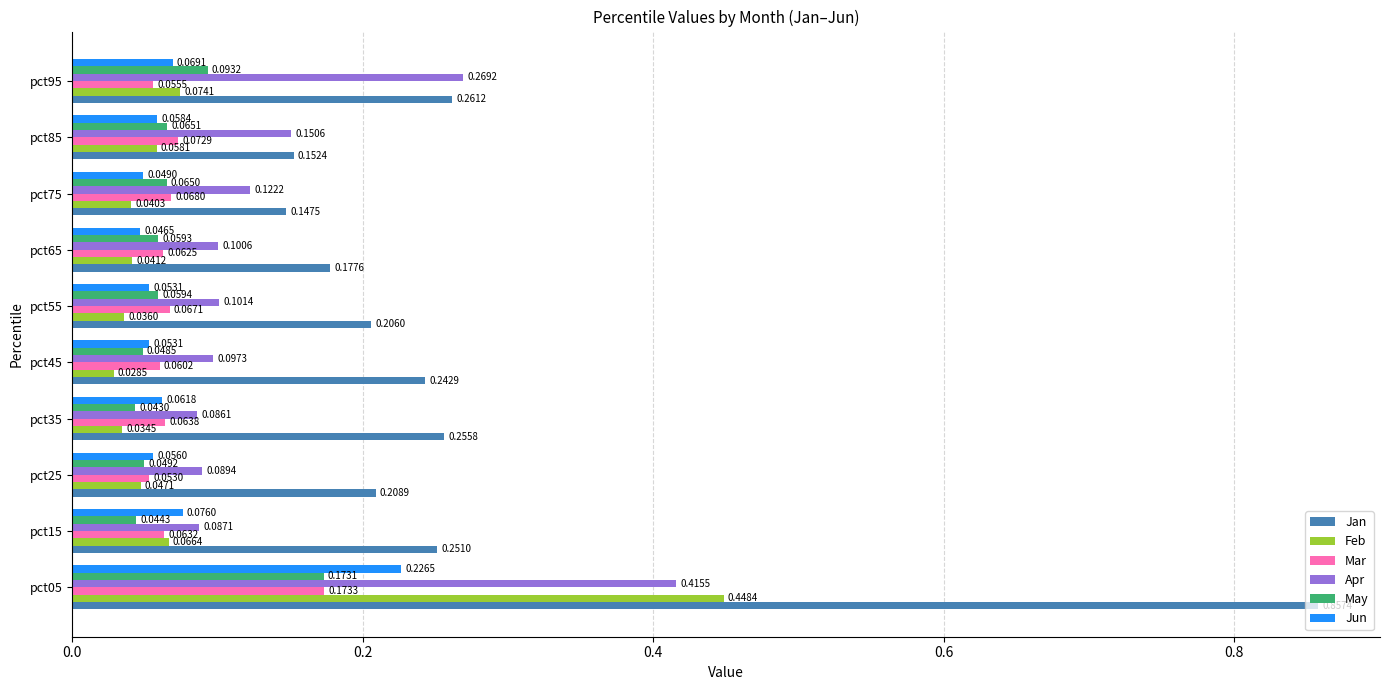

Rank the series by their maximum value, from lowest to highest.

May, Mar, Jun, Apr, Feb, Jan